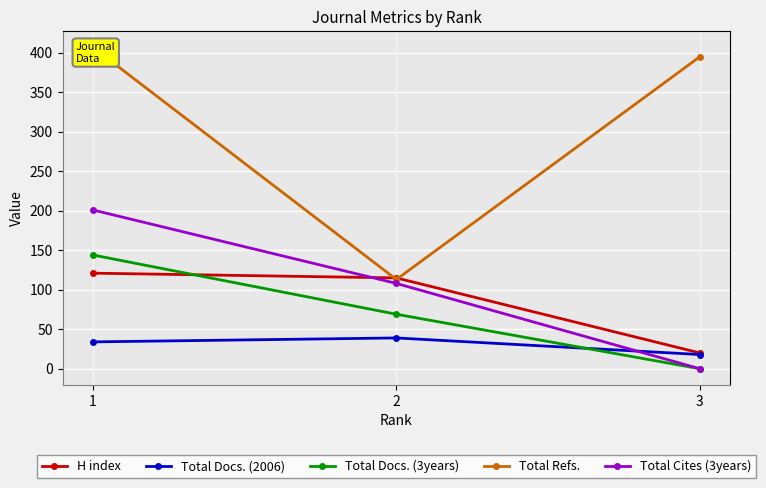

How many Total Cites (3years) values are between 0 and 201?

3